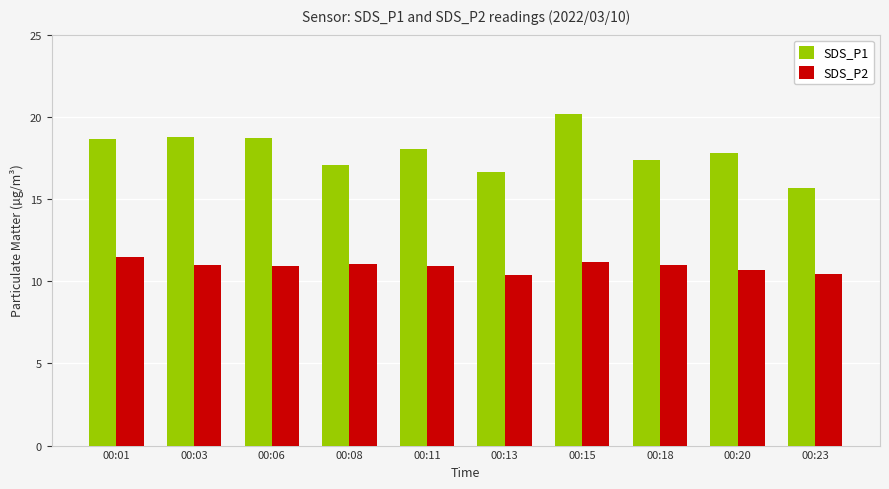

What is the difference between the highest and lowest values at 00:18?

6.4